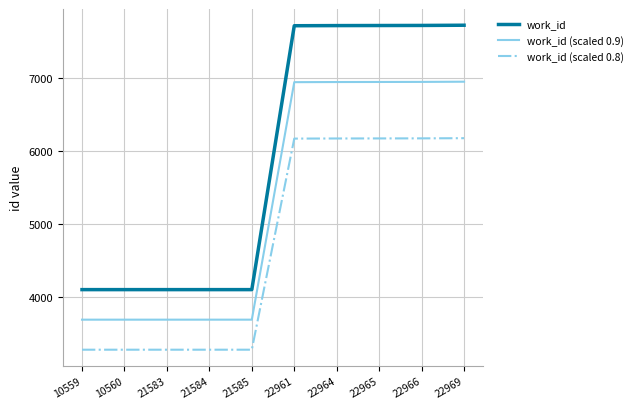

True or false: work_id (scaled 0.9) and work_id (scaled 0.8) intersect in this chart.

False